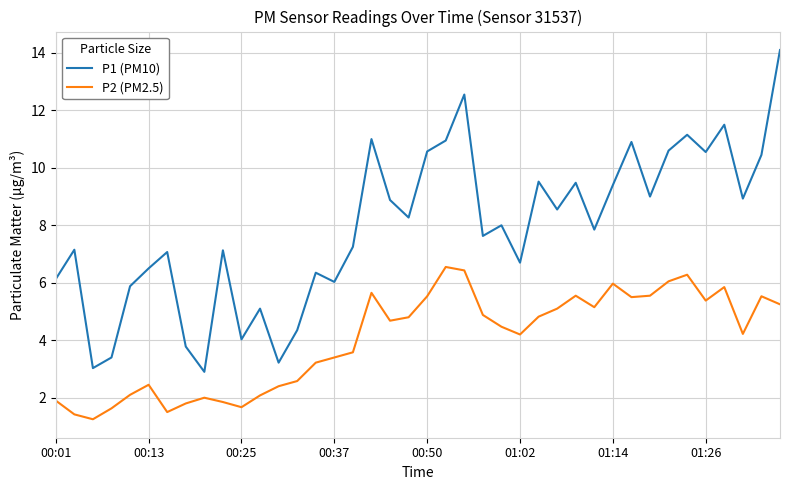

What is the greatest value displayed?

14.1